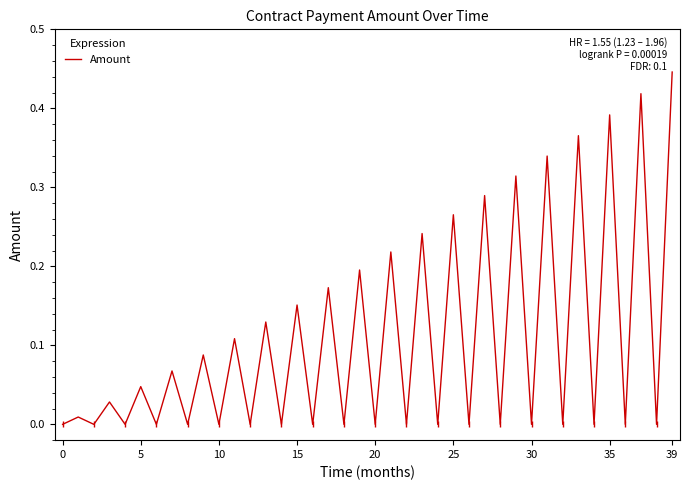

Reading left to right, transcribe all the data shown in this chart.

0.0	0.0	0.0	0.0	0.0	0.0	0.0	0.1	0.0	0.1	0.0	0.1	0.0	0.1	0.0	0.2	0.0	0.2	0.0	0.2	0.0	0.2	0.0	0.2	0.0	0.3	0.0	0.3	0.0	0.3	0.0	0.3	0.0	0.4	0.0	0.4	0.0	0.4	0.0	0.4